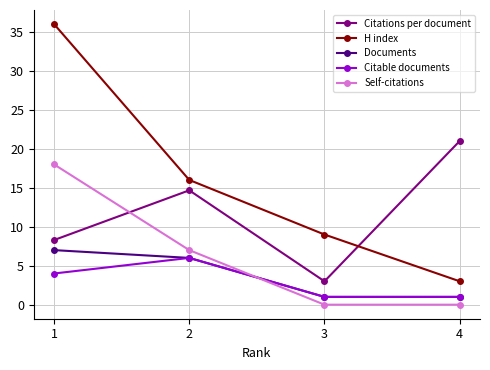

Is this an area chart (filled region under the line)?

No